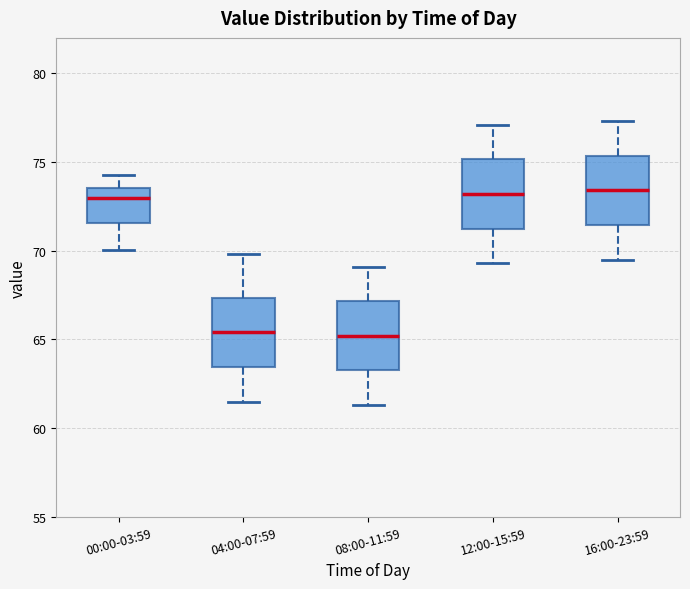

Reading left to right, transcribe this box plot: for each box, give where its median line is, the range the box spans, and where its two whiskers end, as read against the y-axis. The values are not printed on the chart, so give them approximately, as read against the axis.

00:00-03:59: median 73.0, box 71.5 to 73.5, whiskers 70.0 to 74.5
04:00-07:59: median 65.5, box 63.5 to 67.5, whiskers 61.5 to 70.0
08:00-11:59: median 65.0, box 63.5 to 67.0, whiskers 61.5 to 69.0
12:00-15:59: median 73.0, box 71.5 to 75.0, whiskers 69.5 to 77.0
16:00-23:59: median 73.5, box 71.5 to 75.5, whiskers 69.5 to 77.5